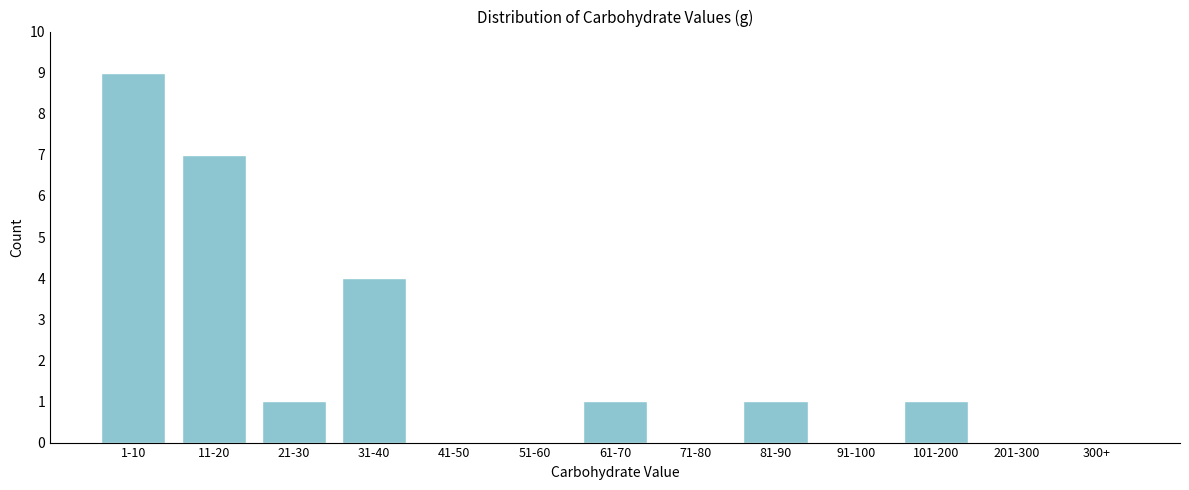

What is the change in value from 31-40 to 300+?

-4